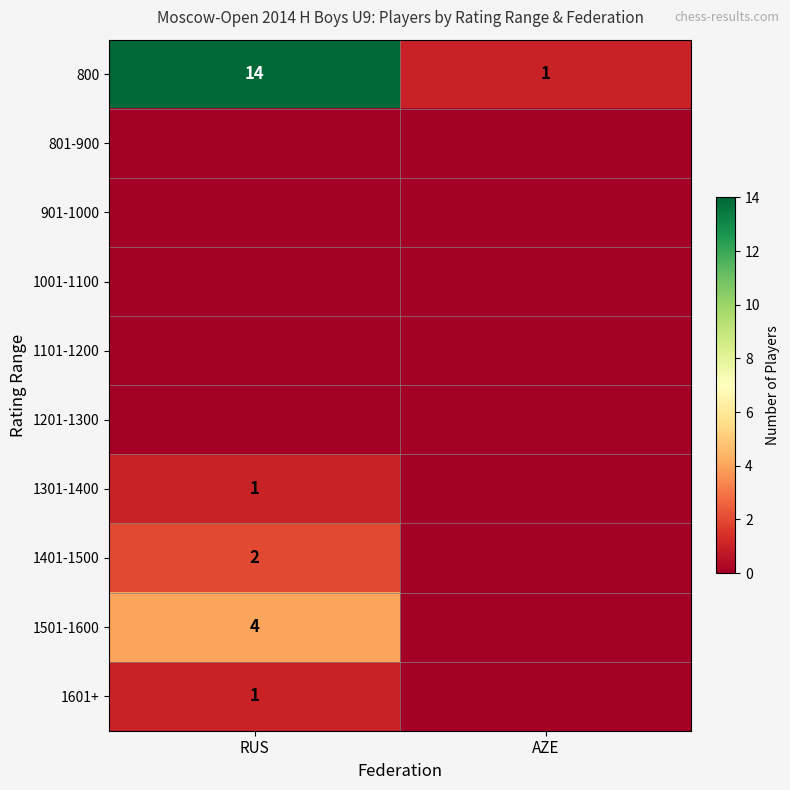

What is the spread (max minus min) of values at AZE?

1